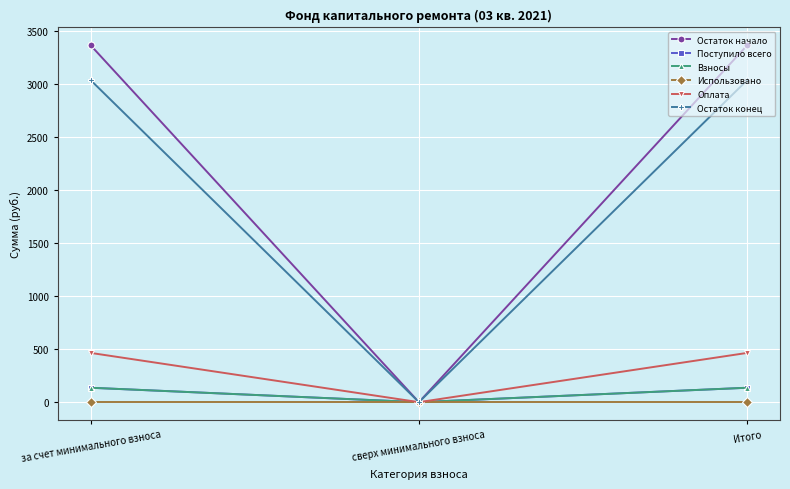

Is this an area chart (filled region under the line)?

No